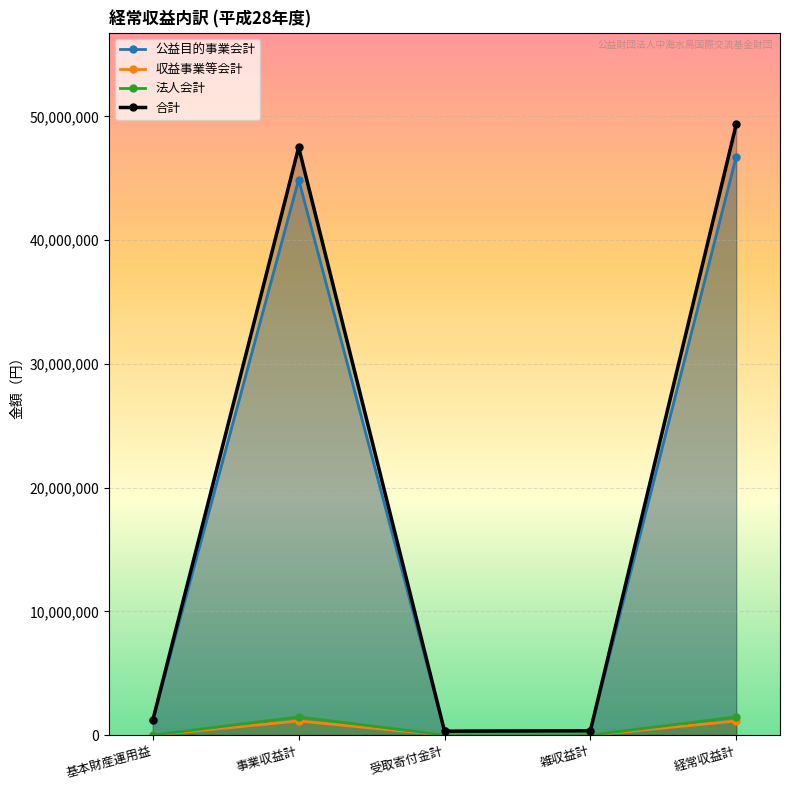

How many interior local valleys does the 合計 series have?

1